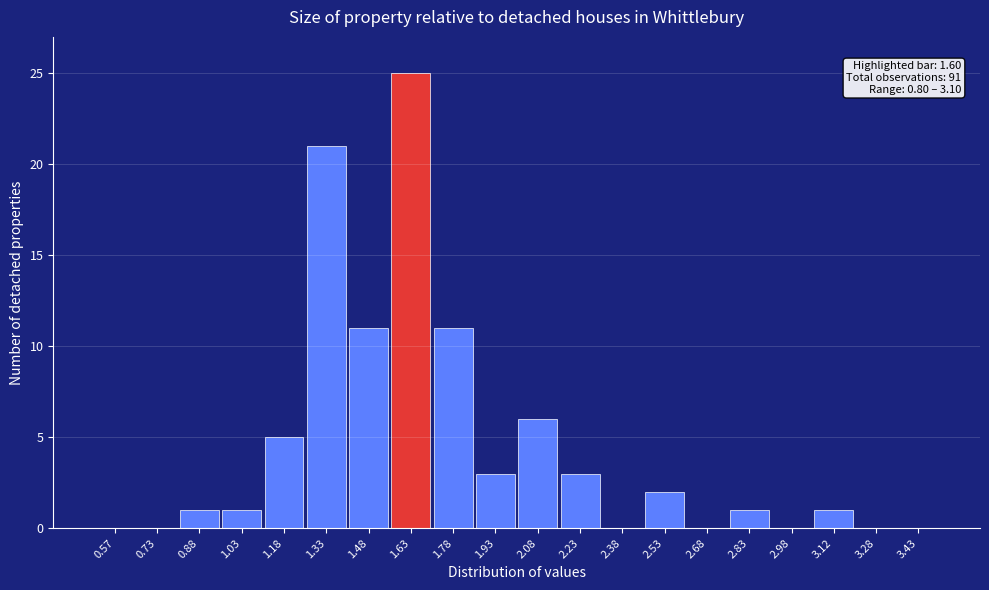

Over which range of the x-axis is the bar tallest?

1.55 to 1.70